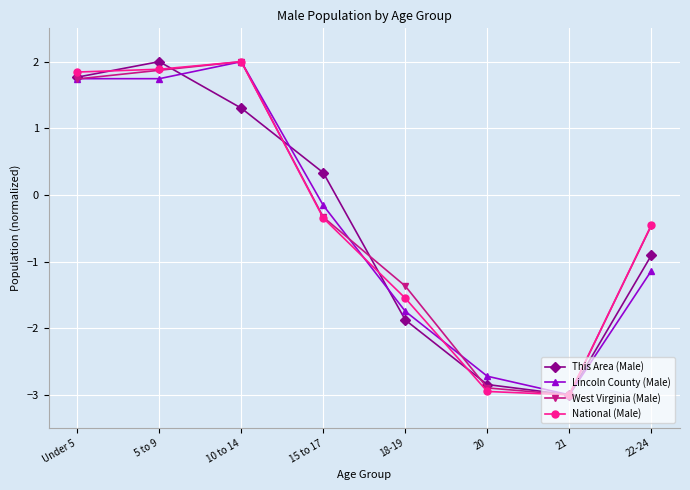

Which series changed the most between 5 to 9 and 10 to 14?

This Area (Male)